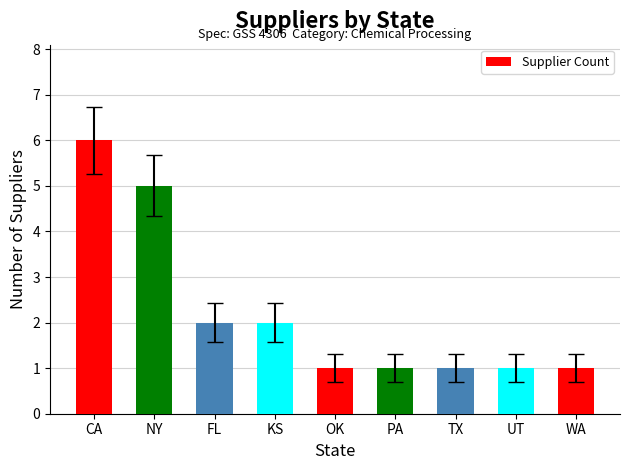

What is the label of the 1st bar from the left?

CA